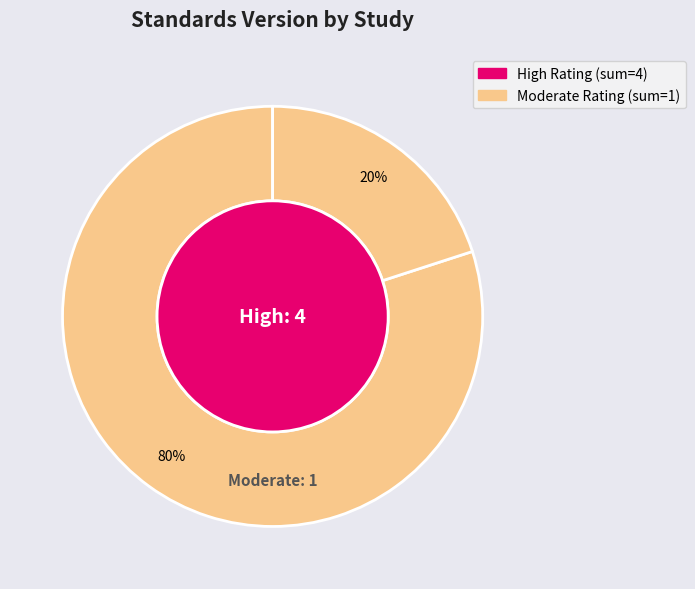

Is it true that WWHV095265 is 51% of the pie?

False